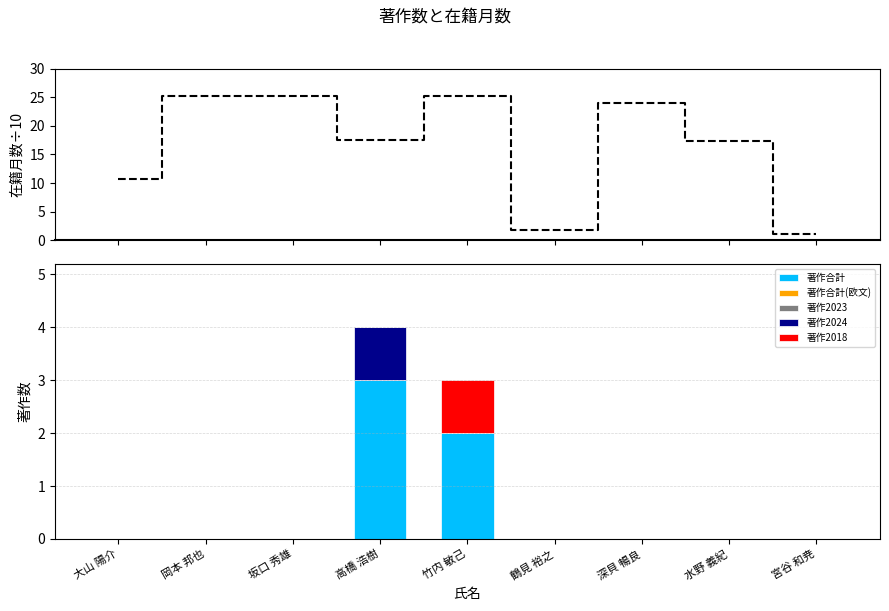

What position from the right is 高橋 浩樹?

6